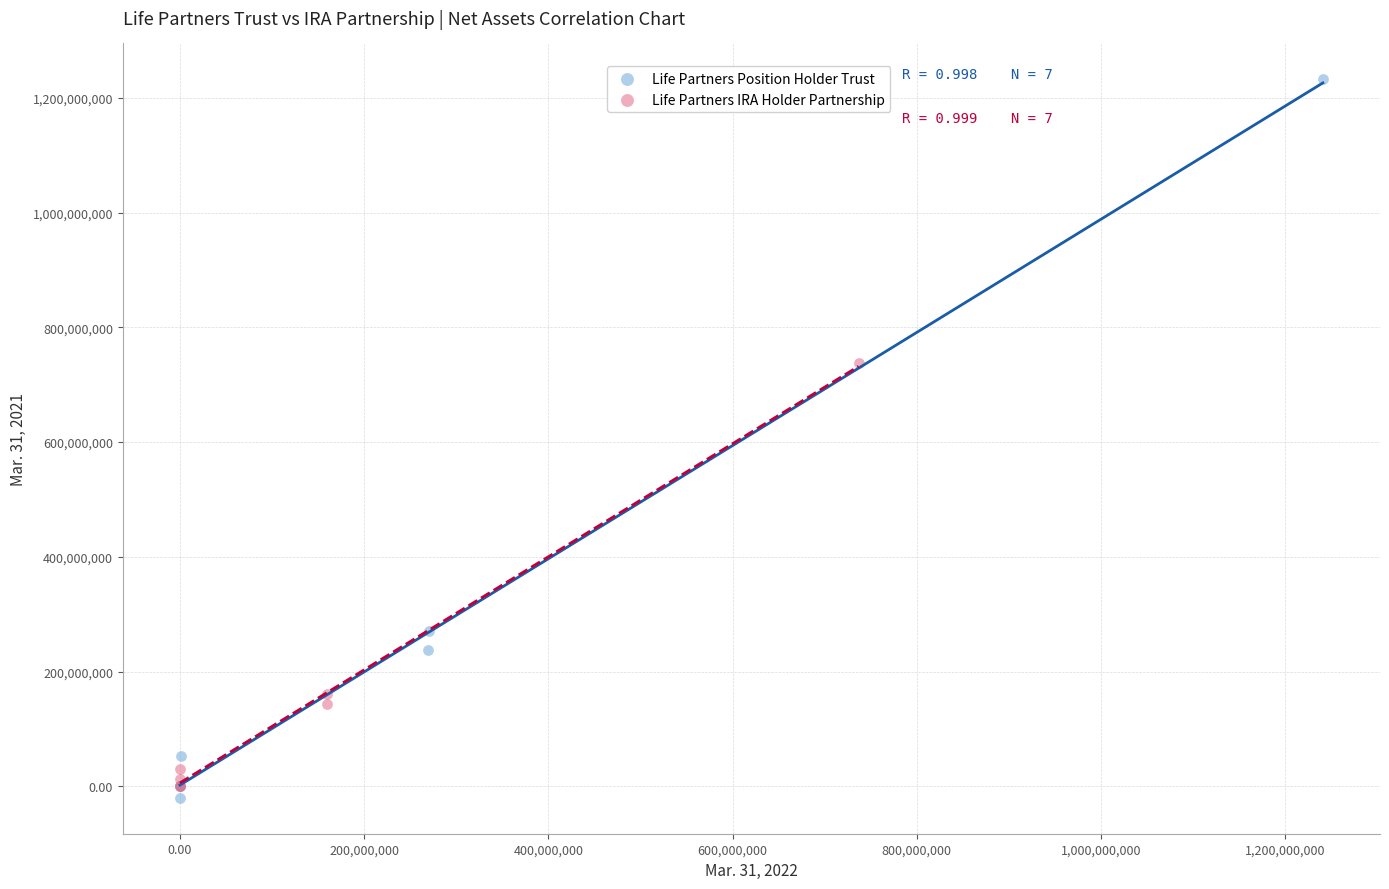

What are all the series names shown in the legend?

Life Partners Position Holder Trust, Life Partners IRA Holder Partnership